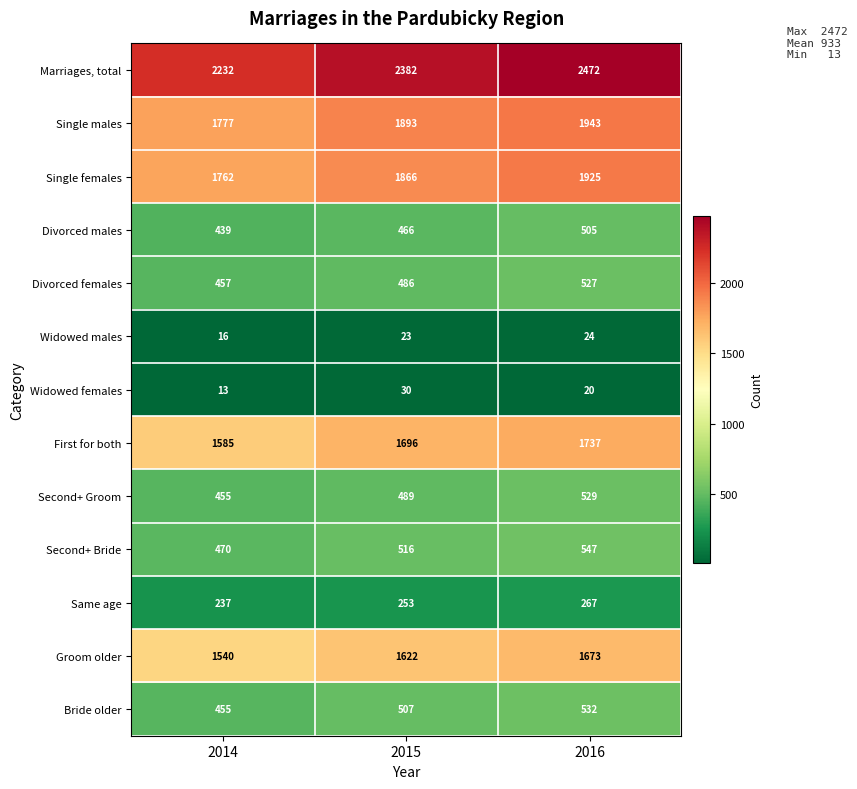

What is the difference between the maximum and minimum values in the Widowed females series?

17